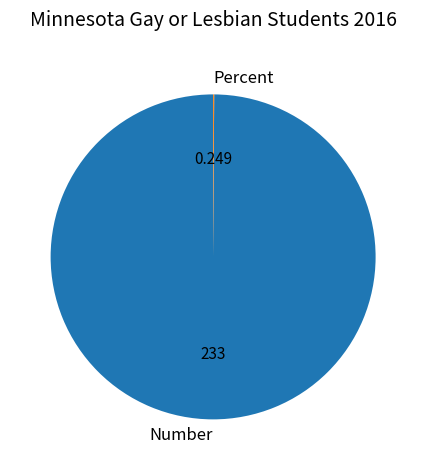

Is Number the majority of the pie?

Yes